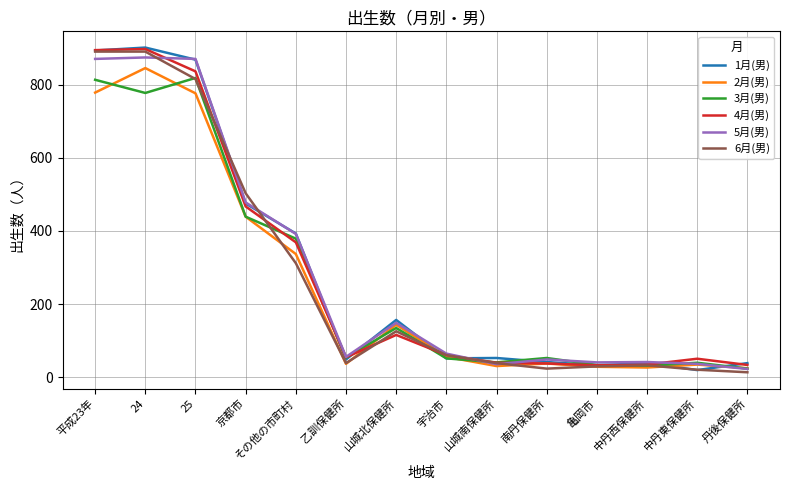

The value of 1月(男) at その他の市町村 is 147. True or false?

False